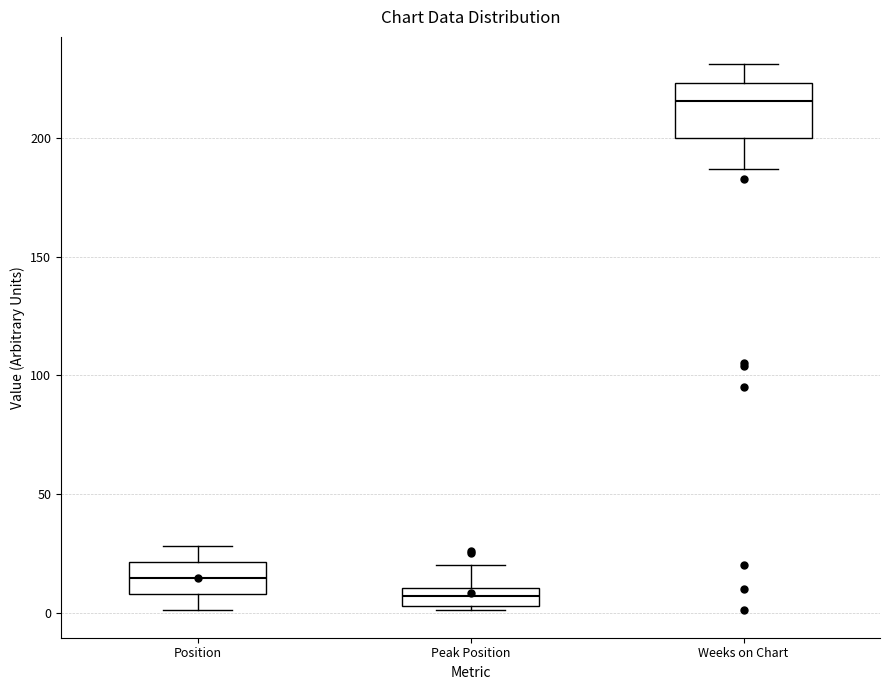

Which box is the tallest, from its lower edge to its upper edge?

Weeks on Chart